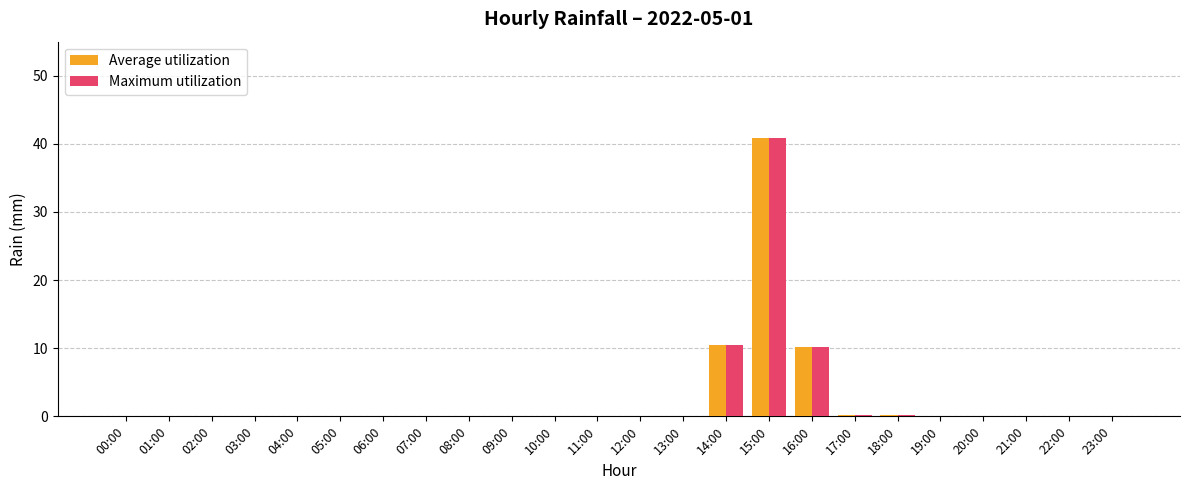

The value of Maximum utilization at 20:00 is 0.0. True or false?

True